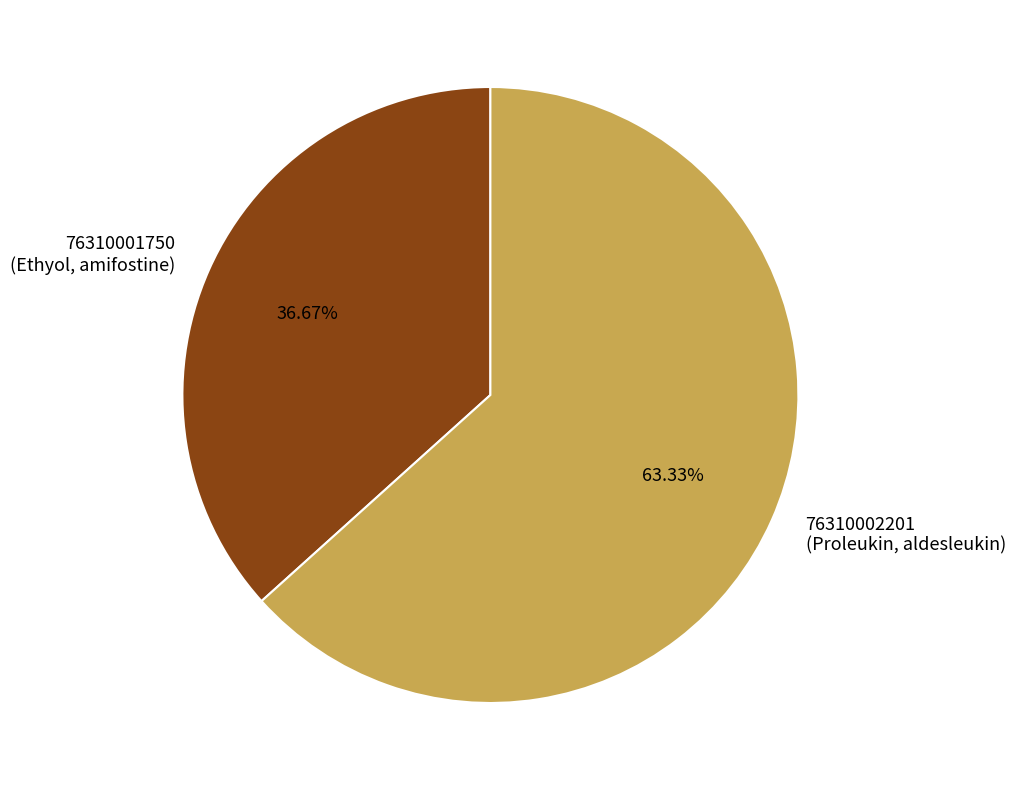

Between 76310001750 (Ethyol, amifostine) and 76310002201 (Proleukin, aldesleukin), which is larger?

76310002201 (Proleukin, aldesleukin)